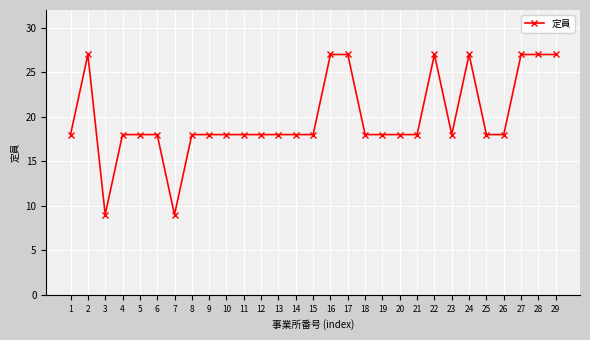

What is the maximum value shown in the chart?

27